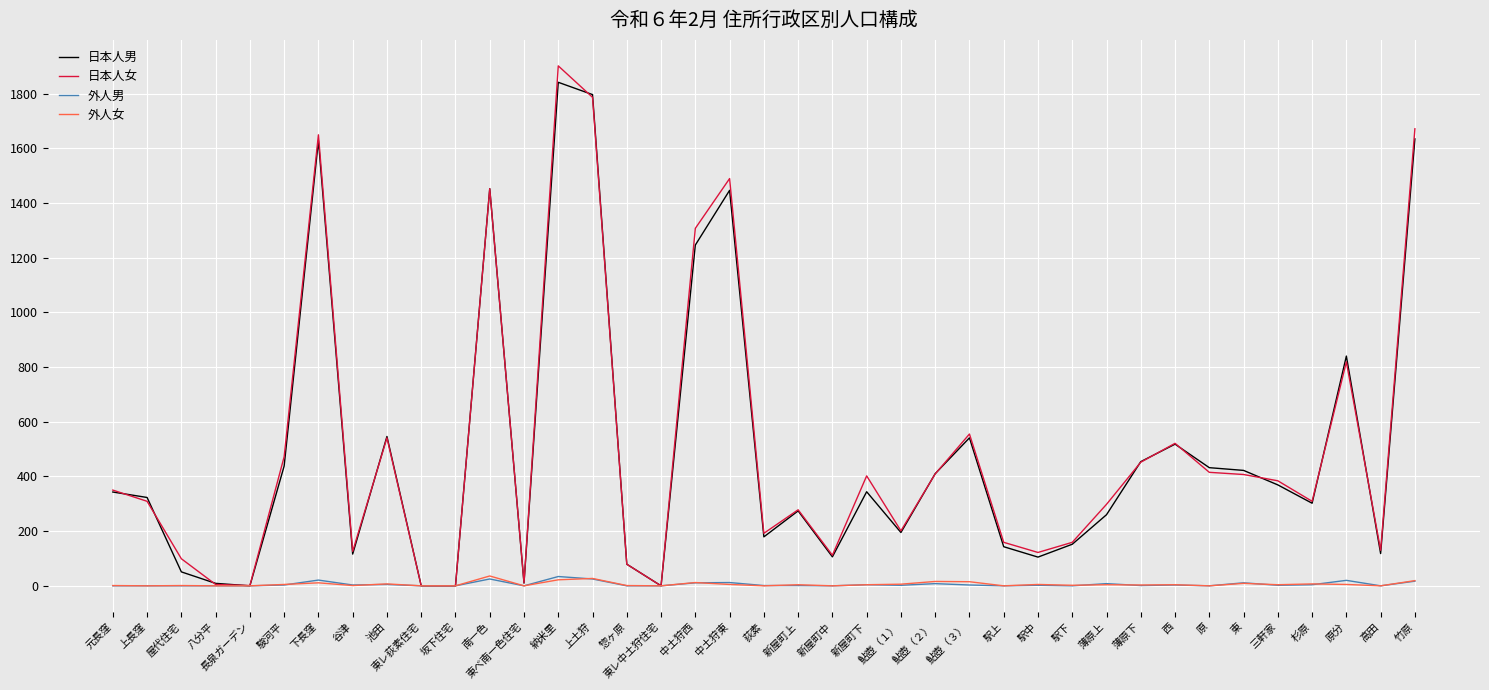

At which category is the sum across all series the highest?

納米里